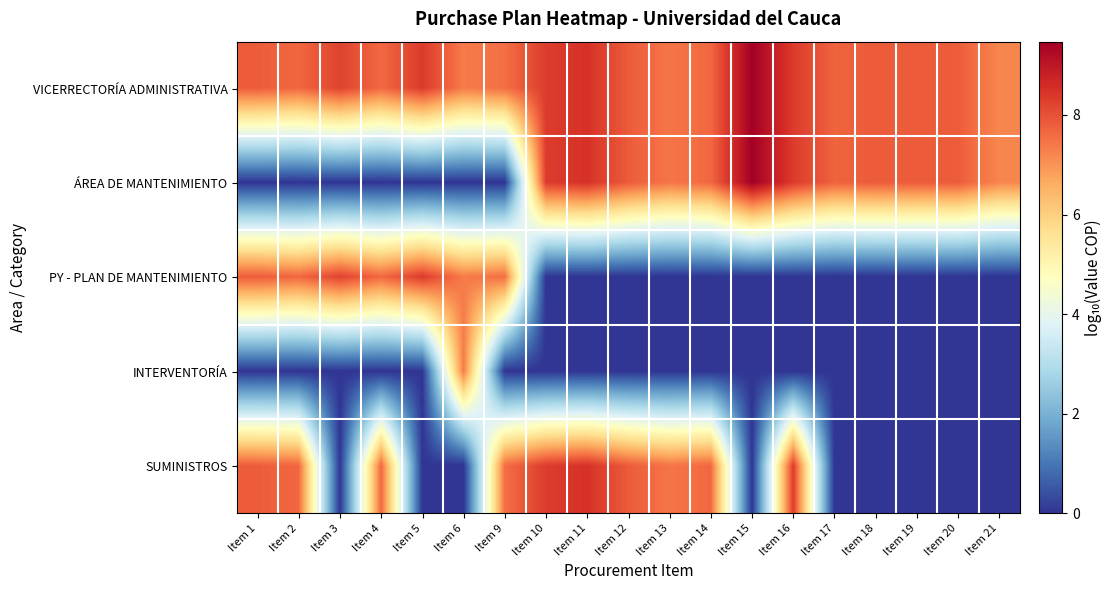

Reading left to right, extract all data points from this chart.

VICERRECTORÍA ADMINISTRATIVA: Item 1=7.8	Item 2=7.7	Item 3=8.2	Item 4=7.6	Item 5=8.3	Item 6=7.4	Item 9=7.5	Item 10=8.3	Item 11=8.5	Item 12=7.8	Item 13=7.4	Item 14=7.6	Item 15=9.5	Item 16=8.3	Item 17=7.7	Item 18=7.8	Item 19=7.8	Item 20=7.8	Item 21=7.2
ÁREA DE MANTENIMIENTO: Item 1=0.0	Item 2=0.0	Item 3=0.0	Item 4=0.0	Item 5=0.0	Item 6=0.0	Item 9=0.0	Item 10=8.3	Item 11=8.5	Item 12=7.8	Item 13=7.4	Item 14=7.6	Item 15=9.5	Item 16=8.3	Item 17=7.7	Item 18=7.8	Item 19=7.8	Item 20=7.8	Item 21=7.2
PY - PLAN DE MANTENIMIENTO: Item 1=7.8	Item 2=7.7	Item 3=8.2	Item 4=7.6	Item 5=8.3	Item 6=7.4	Item 9=7.5	Item 10=0.0	Item 11=0.0	Item 12=0.0	Item 13=0.0	Item 14=0.0	Item 15=0.0	Item 16=0.0	Item 17=0.0	Item 18=0.0	Item 19=0.0	Item 20=0.0	Item 21=0.0
INTERVENTORÍA: Item 1=0.0	Item 2=0.0	Item 3=0.0	Item 4=0.0	Item 5=0.0	Item 6=7.4	Item 9=0.0	Item 10=0.0	Item 11=0.0	Item 12=0.0	Item 13=0.0	Item 14=0.0	Item 15=0.0	Item 16=0.0	Item 17=0.0	Item 18=0.0	Item 19=0.0	Item 20=0.0	Item 21=0.0
SUMINISTROS: Item 1=7.8	Item 2=7.7	Item 3=0.0	Item 4=7.6	Item 5=0.0	Item 6=0.0	Item 9=7.5	Item 10=8.3	Item 11=8.5	Item 12=7.8	Item 13=7.4	Item 14=7.6	Item 15=0.0	Item 16=8.3	Item 17=0.0	Item 18=0.0	Item 19=0.0	Item 20=0.0	Item 21=0.0